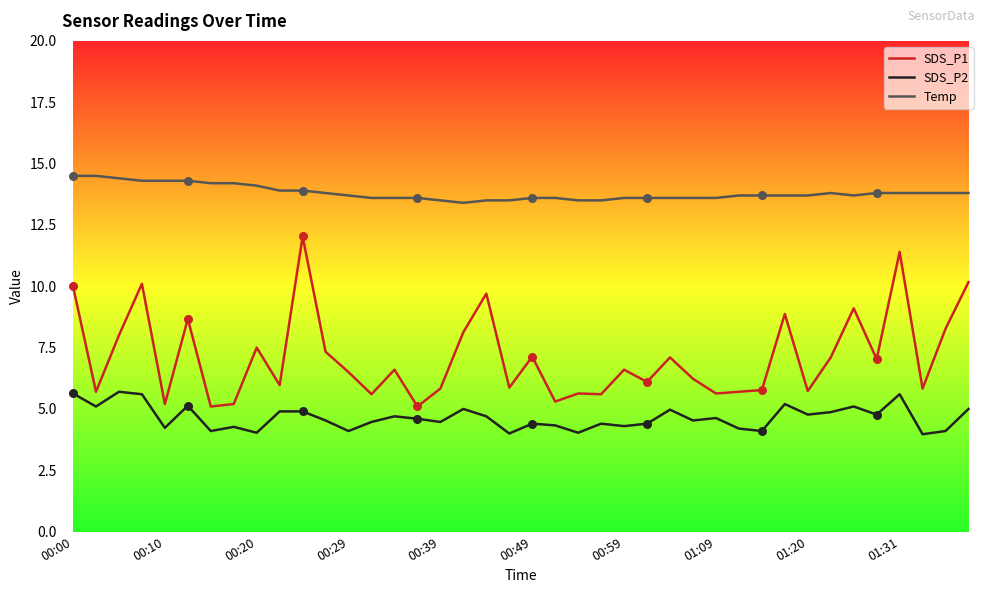

What is the minimum value shown in the chart?

4.0